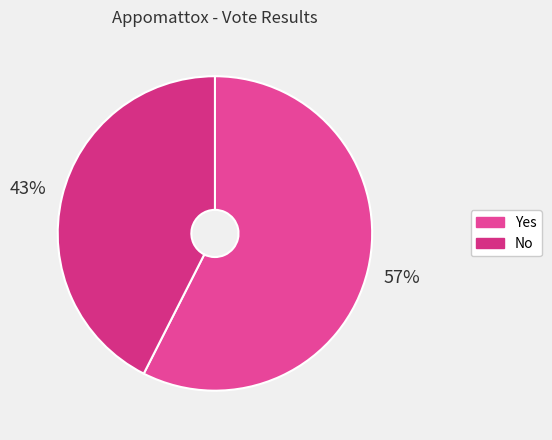

Rank the categories by value from highest to lowest.

Yes, No